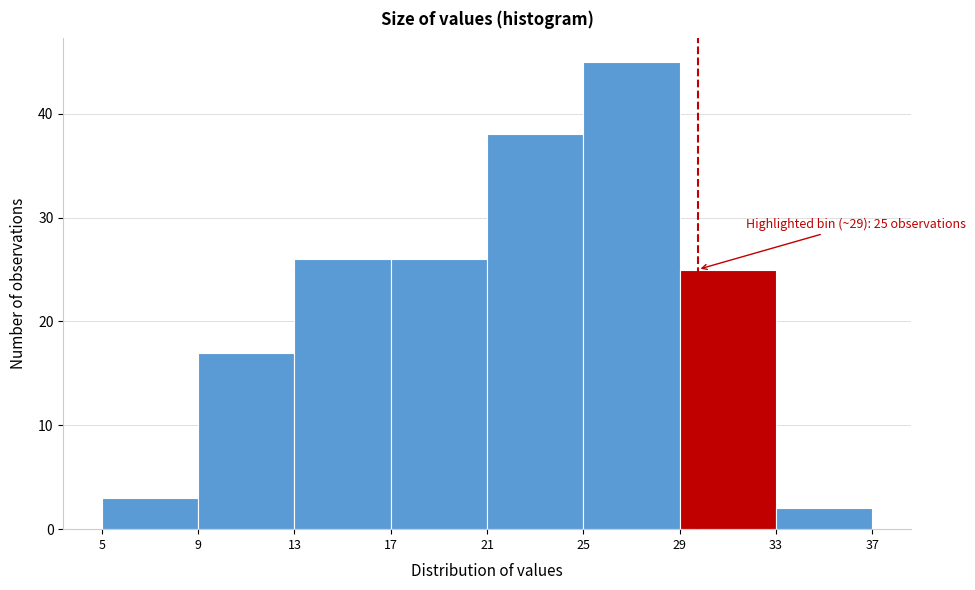

Which range on the x-axis has the tallest bar?

25 to 29